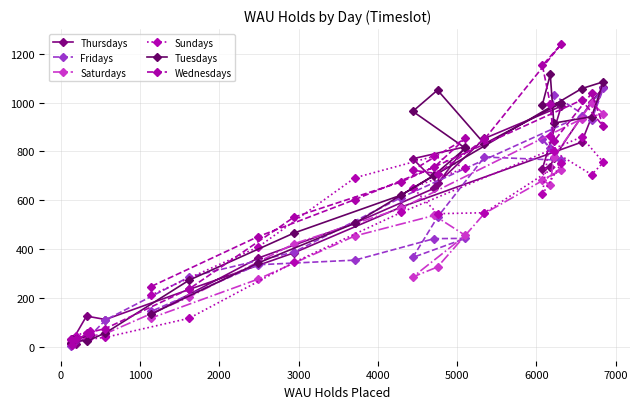

Does the chart display data point markers on the line(s)?

Yes